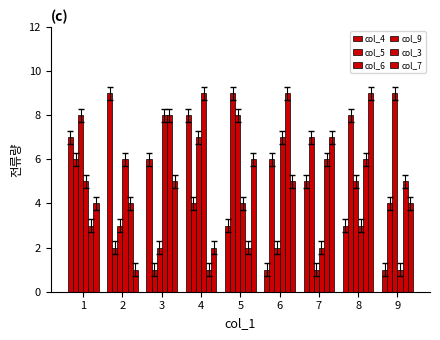

Between 4 and 5, which series saw the biggest shift?

col_4